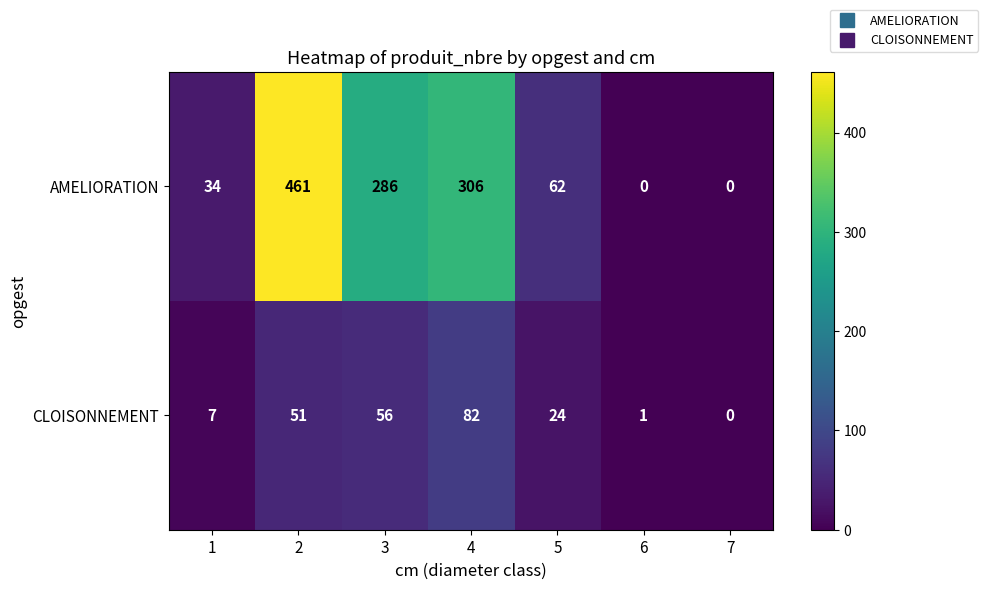

True or false: CLOISONNEMENT has a value of 2 at 1.

False